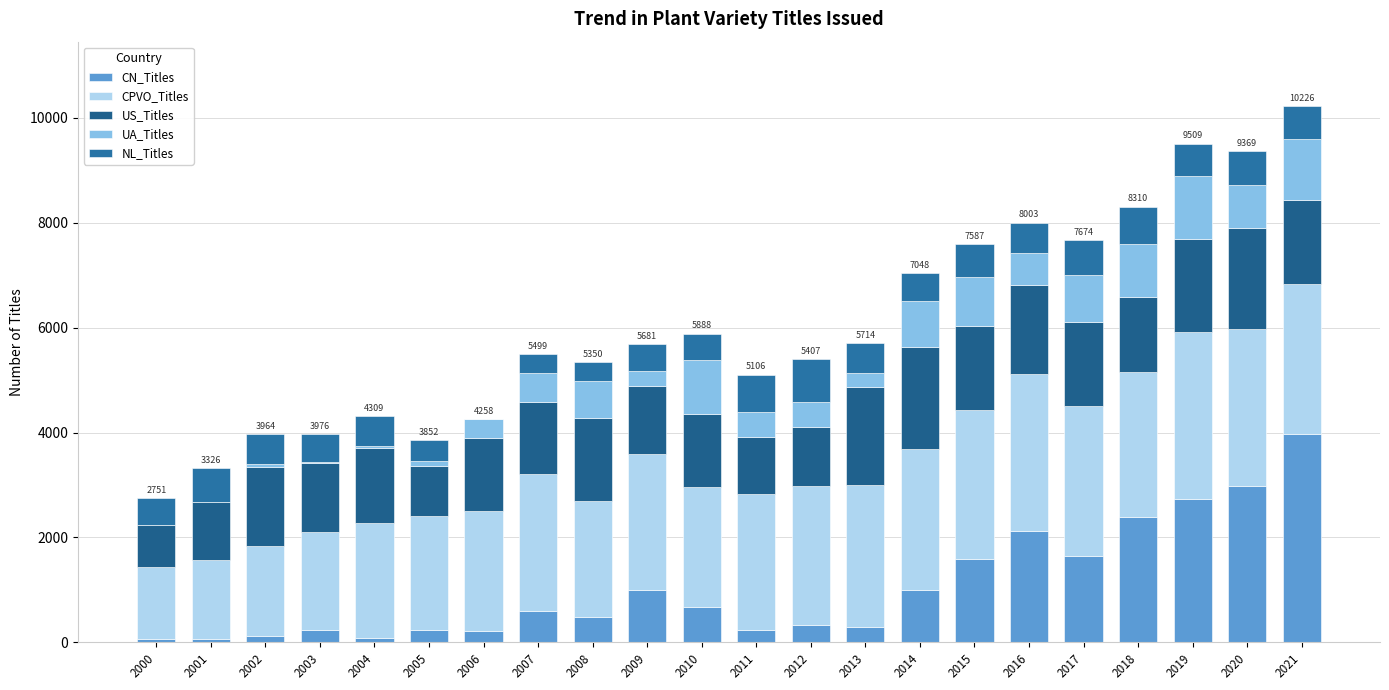

Count the number of data series in this chart.

5